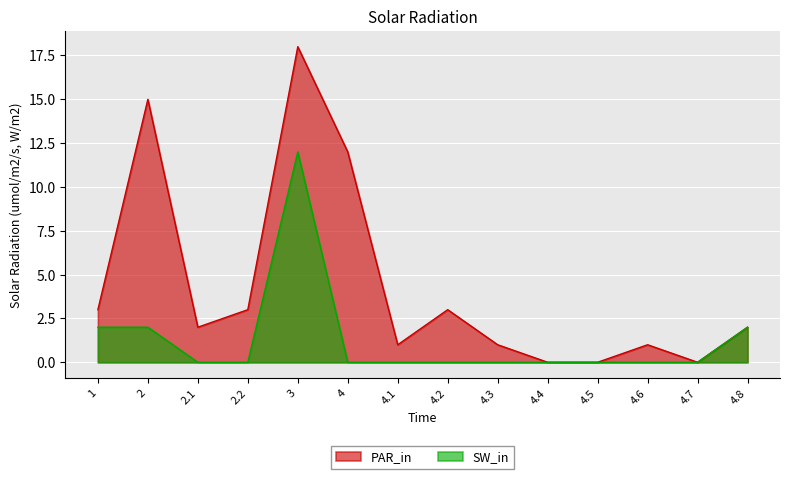

What is the average value of the SW_in series?

1